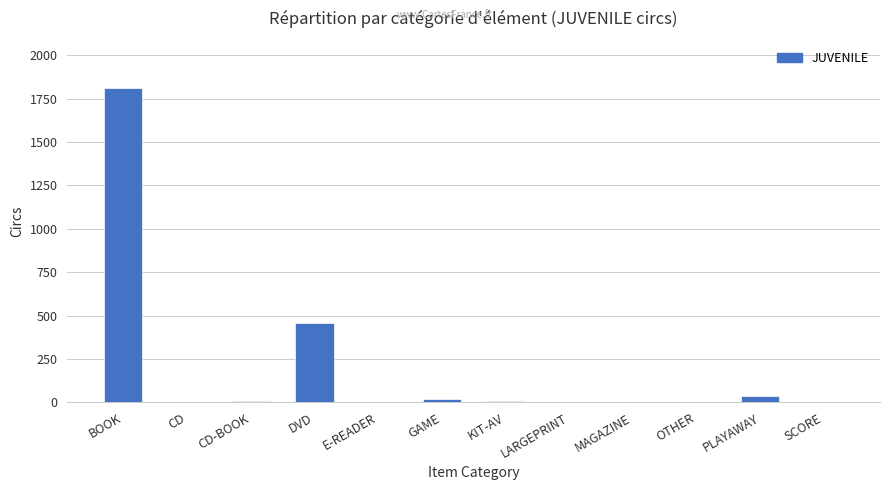

The value at SCORE is 0. True or false?

True